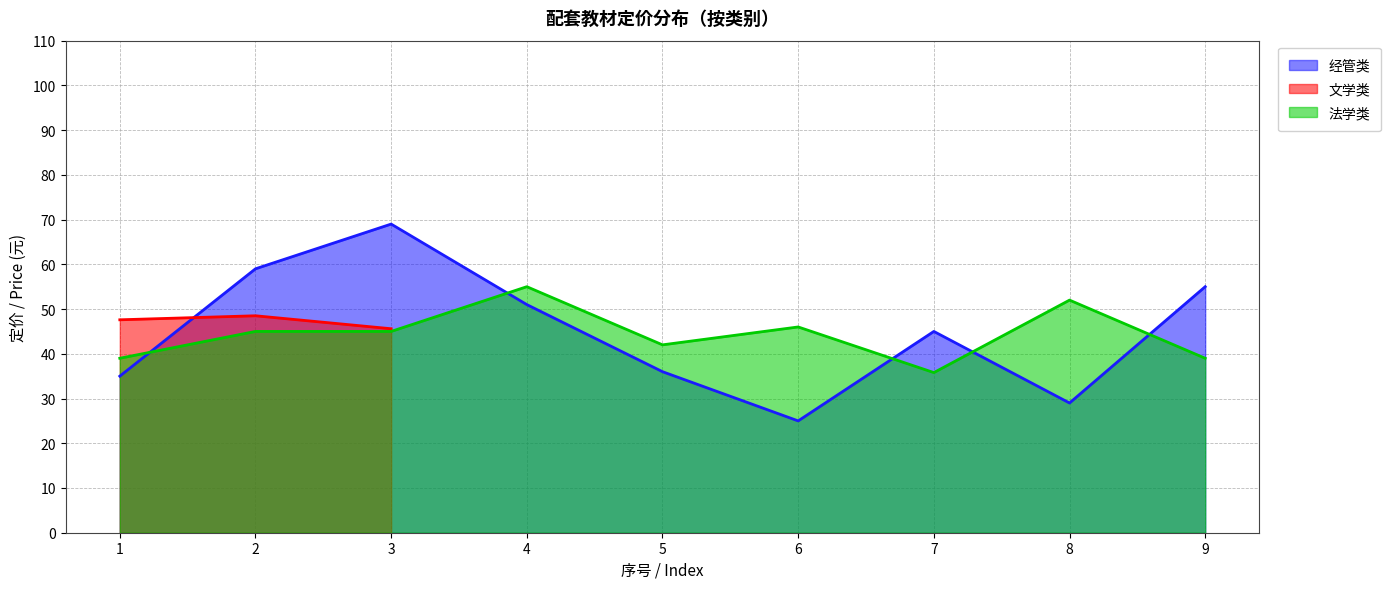

True or false: 经管类 and 法学类 intersect in this chart.

True